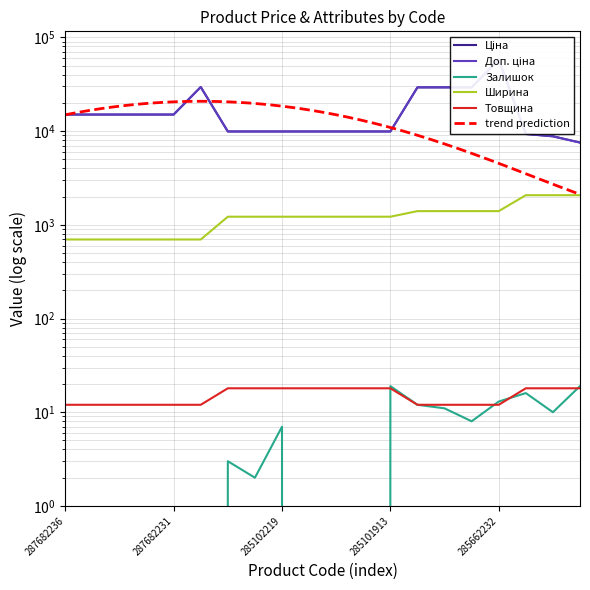

How many Товщина values are between 12 and 18?

20